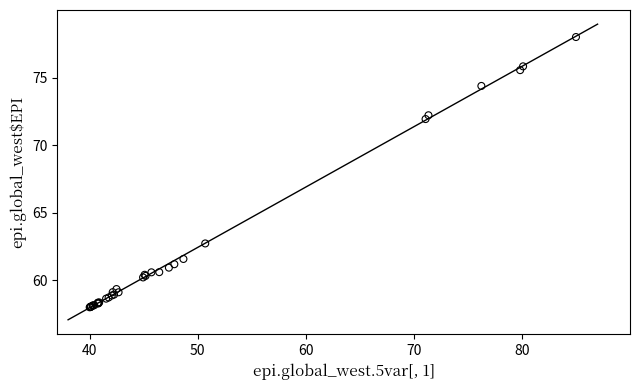

What Y value in the scatter plot is closest to 68?

71.9